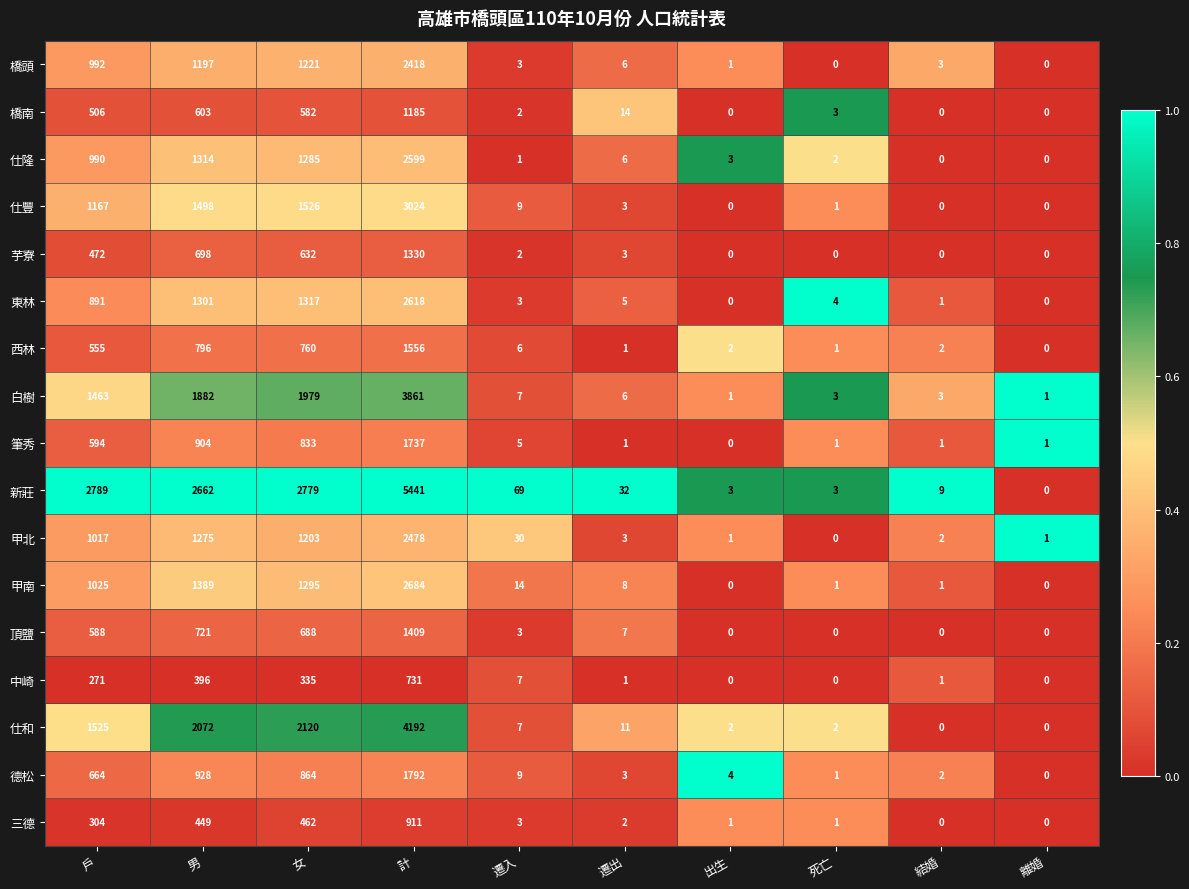

What is the sum of the 白樹 values at 戶 and 結婚?

1466